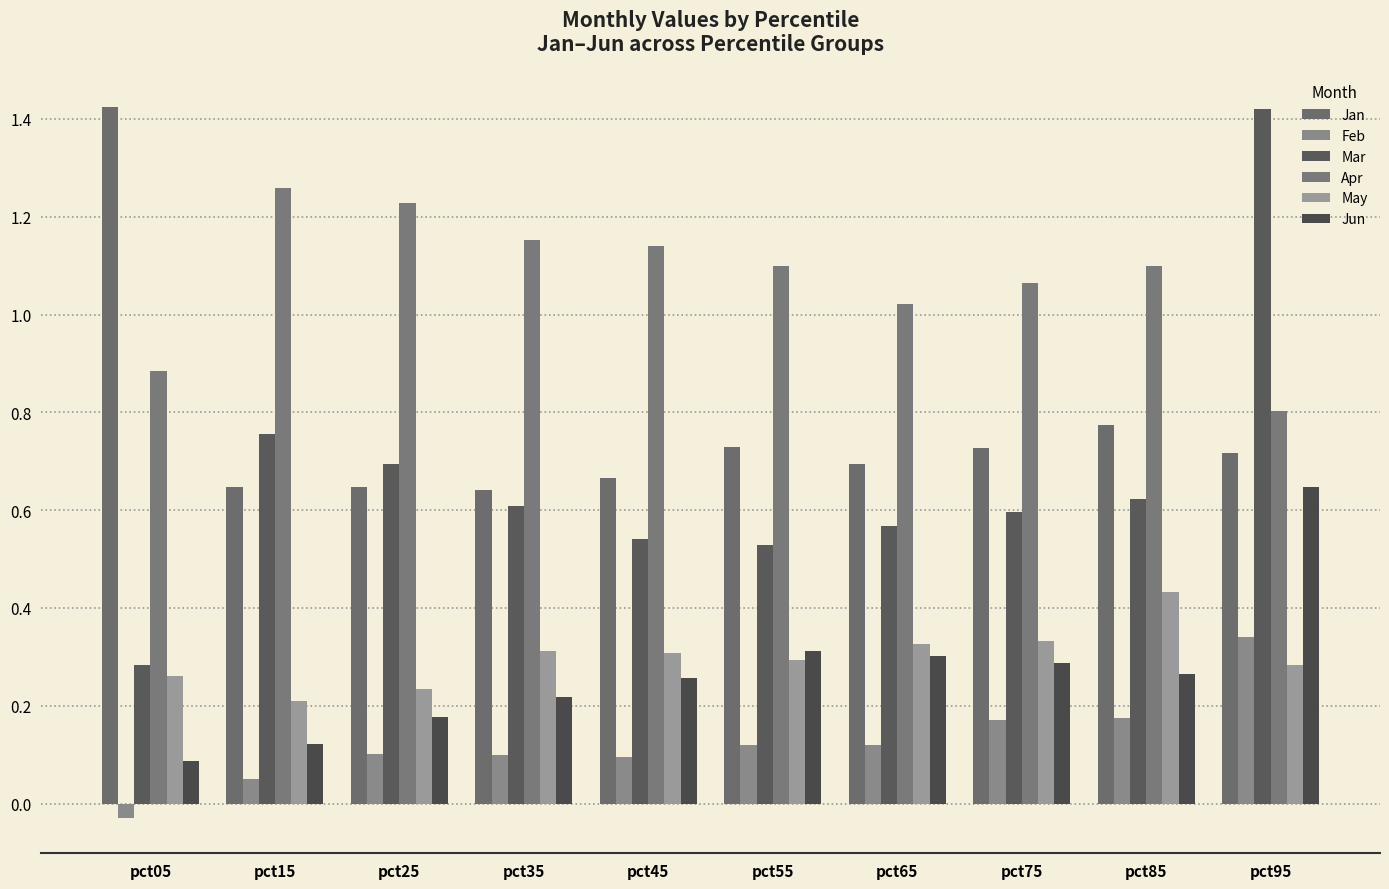

Rank the series at pct75 from highest to lowest value.

Apr, Jan, Mar, May, Jun, Feb